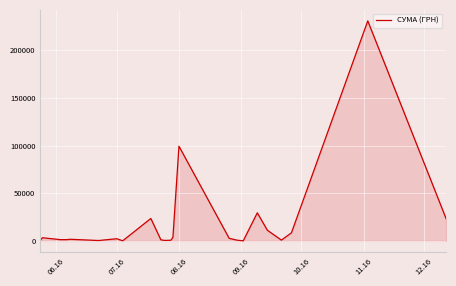

What is the greatest value displayed?

230842.2